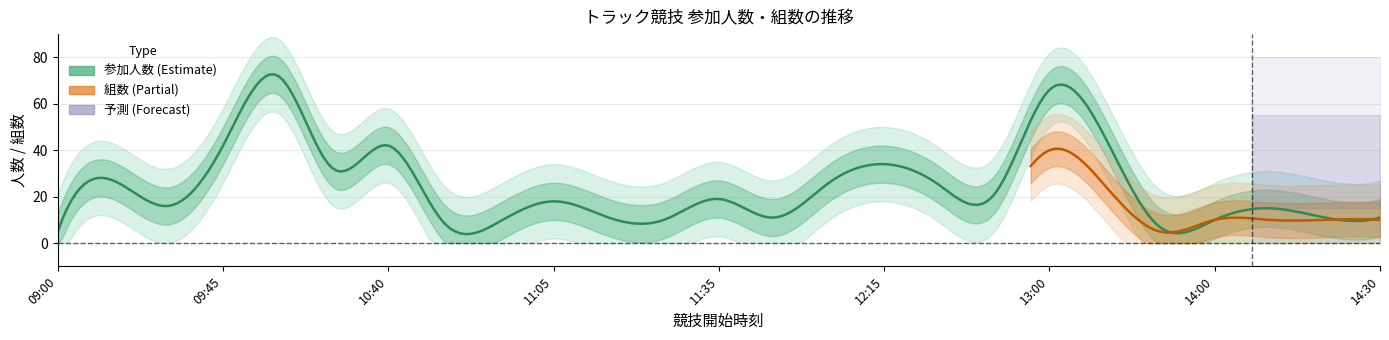

What is the difference between the 組数 values at 10:40 and 14:30?

1